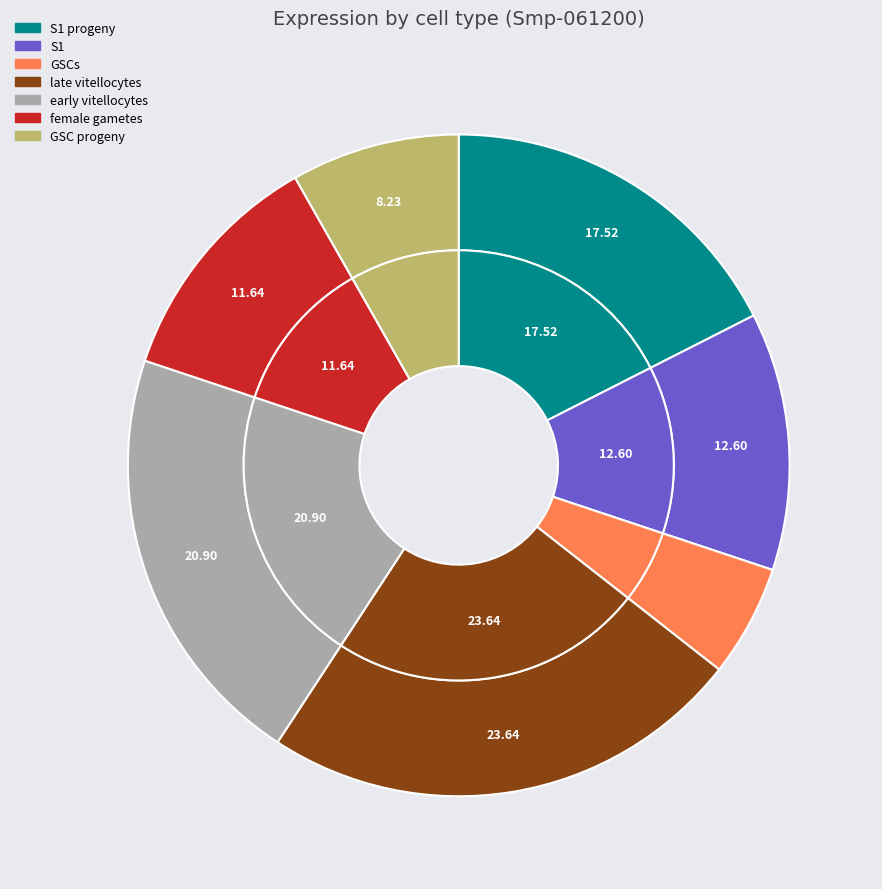

Is it true that late vitellocytes is 24% of the pie?

True